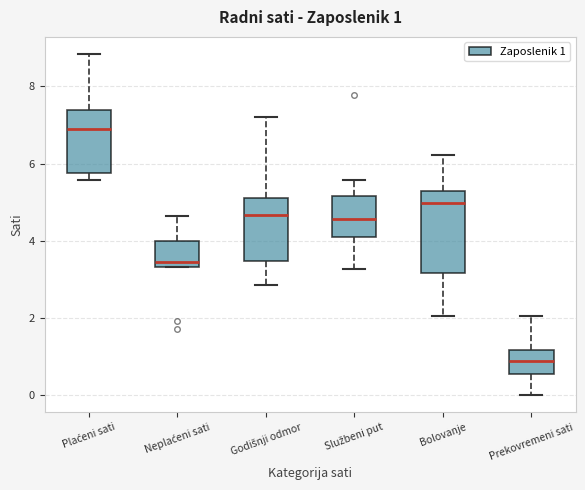

Which box has the highest median line?

Plaćeni sati